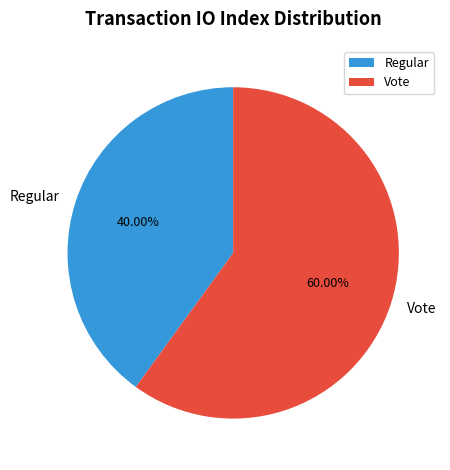

What is the total percentage of Regular and Vote?

100.0%